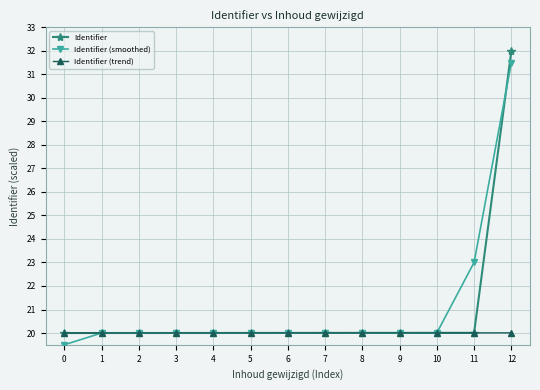

What is the total value across all series at 12?

83.5